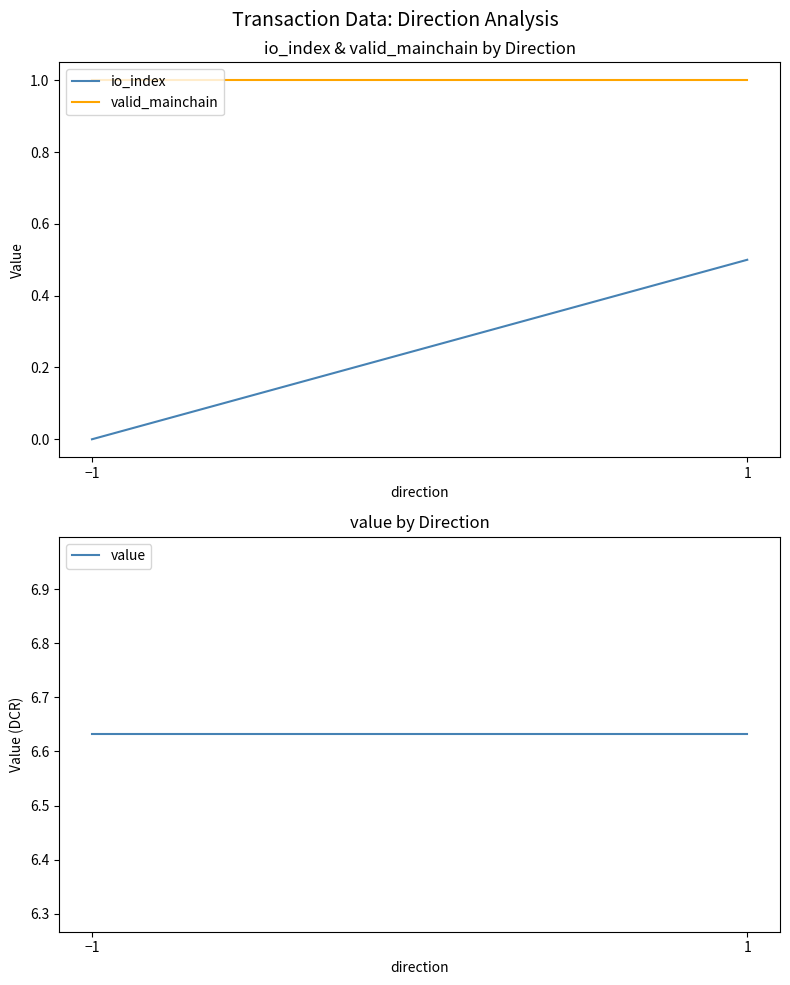

At which label does io_index reach its minimum?

−1